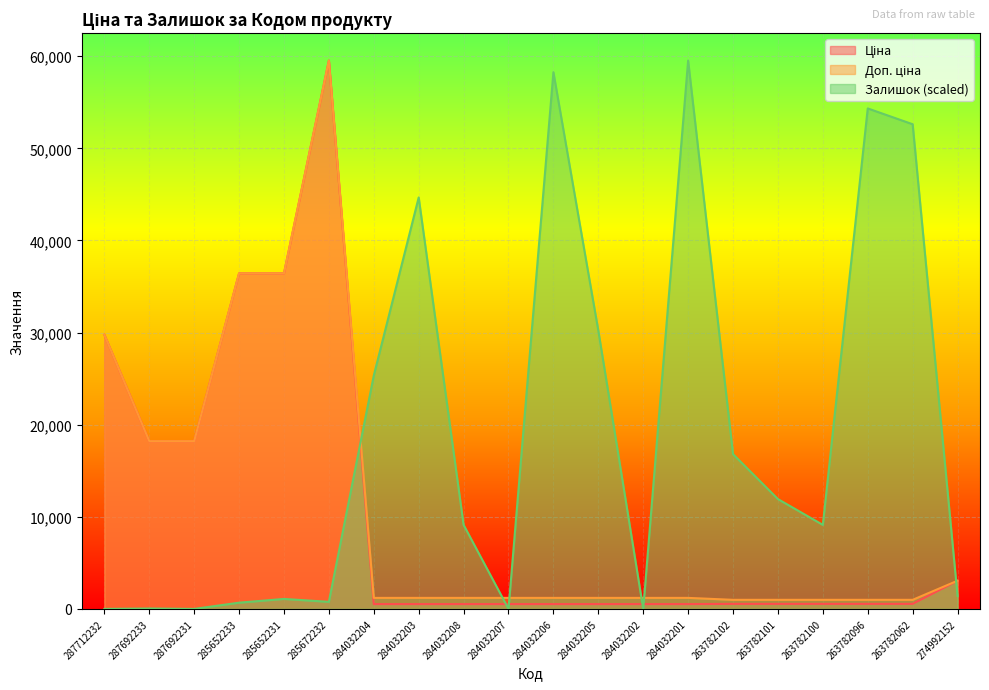

Which series has the largest range (max minus min)?

Залишок (scaled)